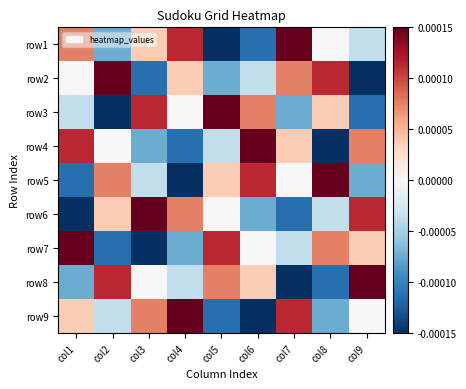

Reading right to left, list all the values displayed in this chart.

row1: col9=-0.0	col8=0.0	col7=0.0	col6=-0.0	col5=-0.0	col4=0.0	col3=0.0	col2=-0.0	col1=0.0
row2: col9=-0.0	col8=0.0	col7=0.0	col6=-0.0	col5=-0.0	col4=0.0	col3=-0.0	col2=0.0	col1=0.0
row3: col9=-0.0	col8=0.0	col7=-0.0	col6=0.0	col5=0.0	col4=0.0	col3=0.0	col2=-0.0	col1=-0.0
row4: col9=0.0	col8=-0.0	col7=0.0	col6=0.0	col5=-0.0	col4=-0.0	col3=-0.0	col2=0.0	col1=0.0
row5: col9=-0.0	col8=0.0	col7=0.0	col6=0.0	col5=0.0	col4=-0.0	col3=-0.0	col2=0.0	col1=-0.0
row6: col9=0.0	col8=-0.0	col7=-0.0	col6=-0.0	col5=0.0	col4=0.0	col3=0.0	col2=0.0	col1=-0.0
row7: col9=0.0	col8=0.0	col7=-0.0	col6=0.0	col5=0.0	col4=-0.0	col3=-0.0	col2=-0.0	col1=0.0
row8: col9=0.0	col8=-0.0	col7=-0.0	col6=0.0	col5=0.0	col4=-0.0	col3=0.0	col2=0.0	col1=-0.0
row9: col9=0.0	col8=-0.0	col7=0.0	col6=-0.0	col5=-0.0	col4=0.0	col3=0.0	col2=-0.0	col1=0.0